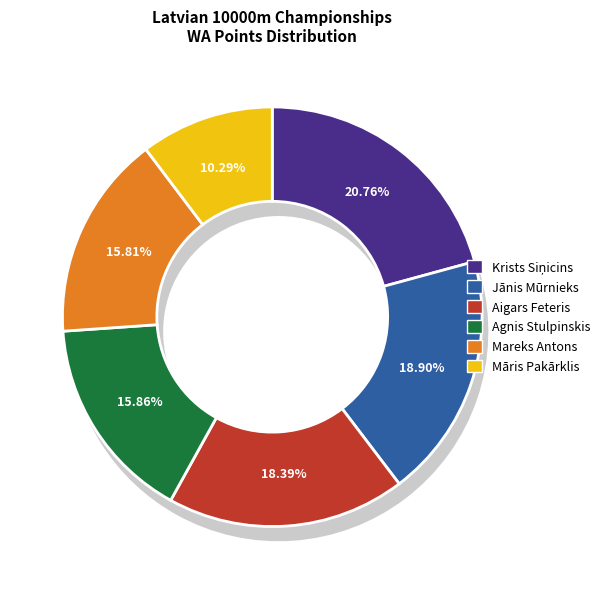

Rank the categories by value from lowest to highest.

Māris Pakārklis, Mareks Antons, Agnis Stulpinskis, Aigars Feteris, Jānis Mūrnieks, Krists Siņicins